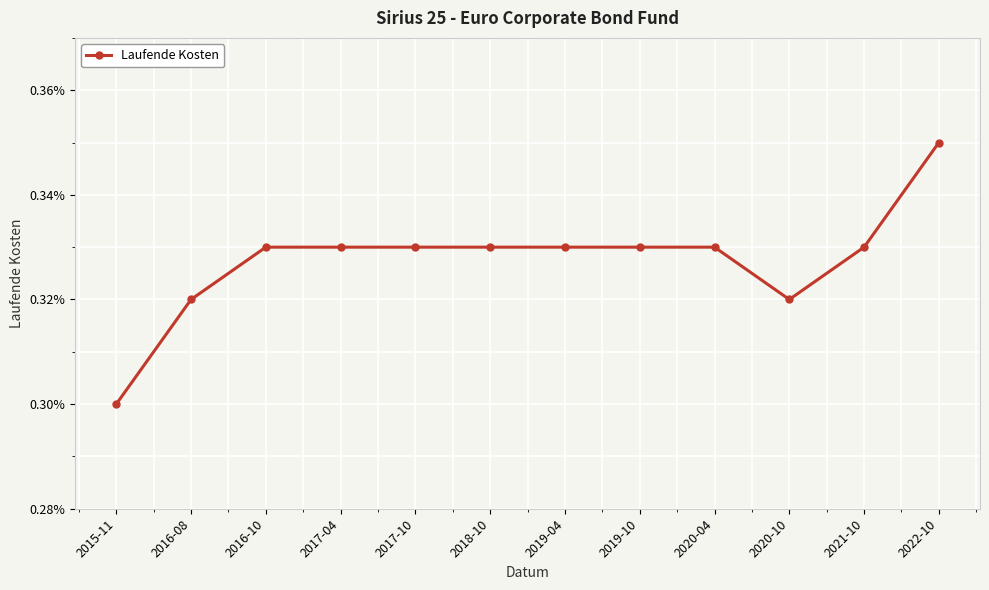

At which label is the value closest to 0?

2015-11